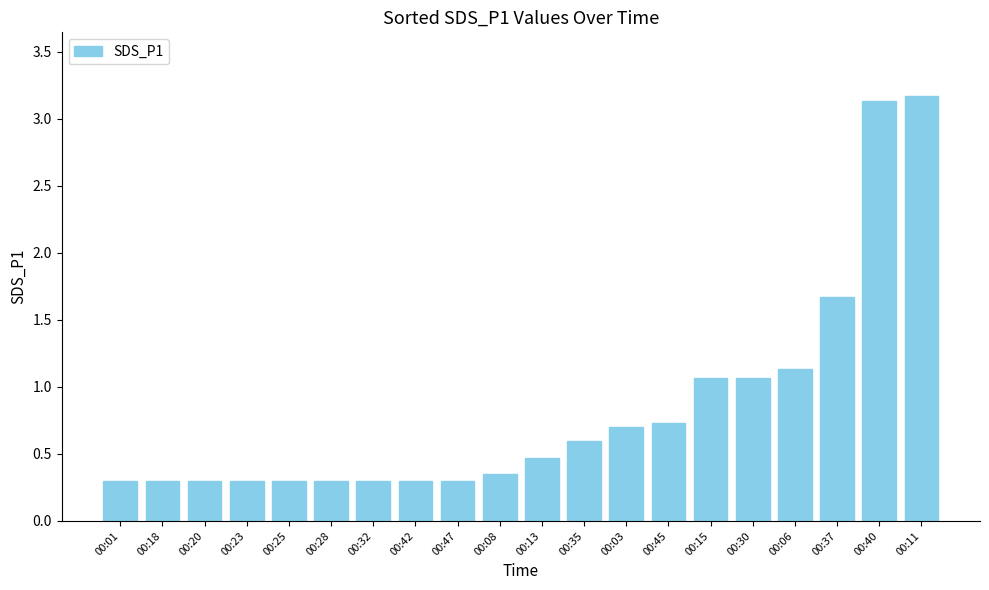

What position from the left is 00:20?

3